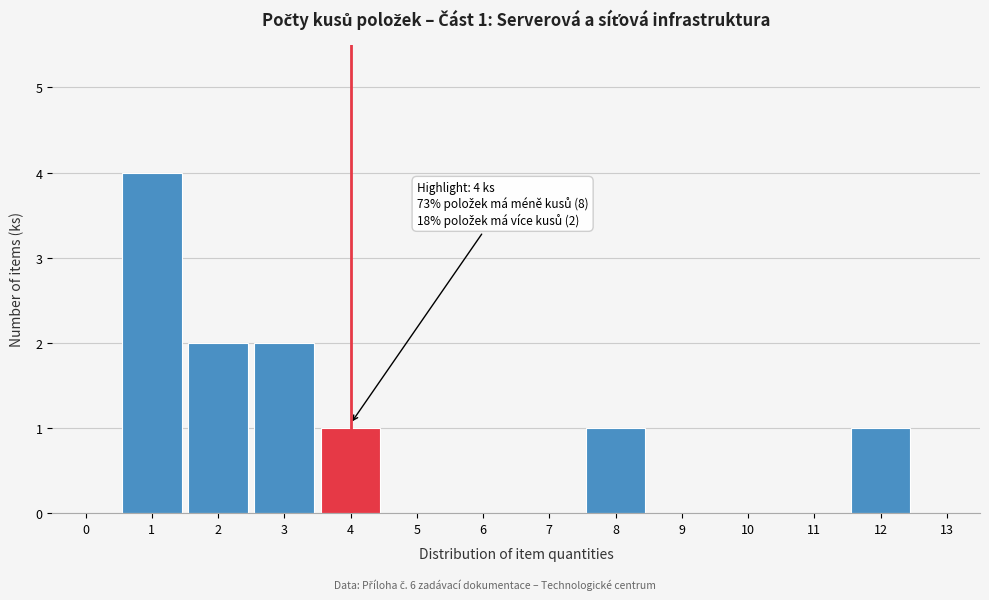

Reading right to left, transcribe all the data shown in this chart.

13=0	12=1	11=0	10=0	9=0	8=1	7=0	6=0	5=0	4=1	3=2	2=2	1=4	0=0